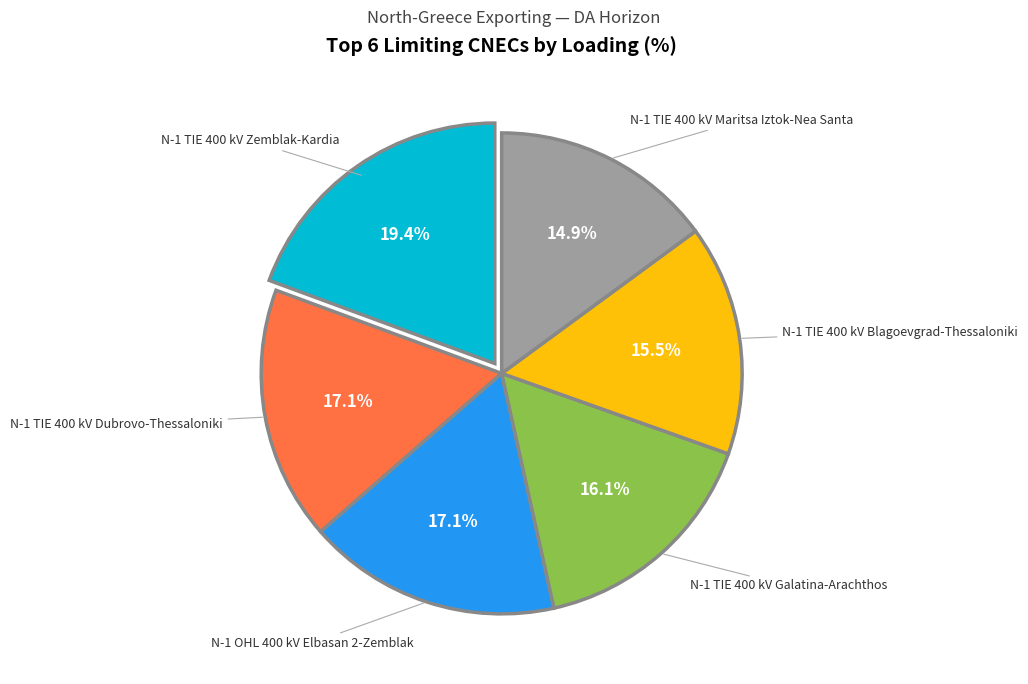

Is N-1 OHL 400 kV Elbasan 2-Zemblak the majority of the pie?

No